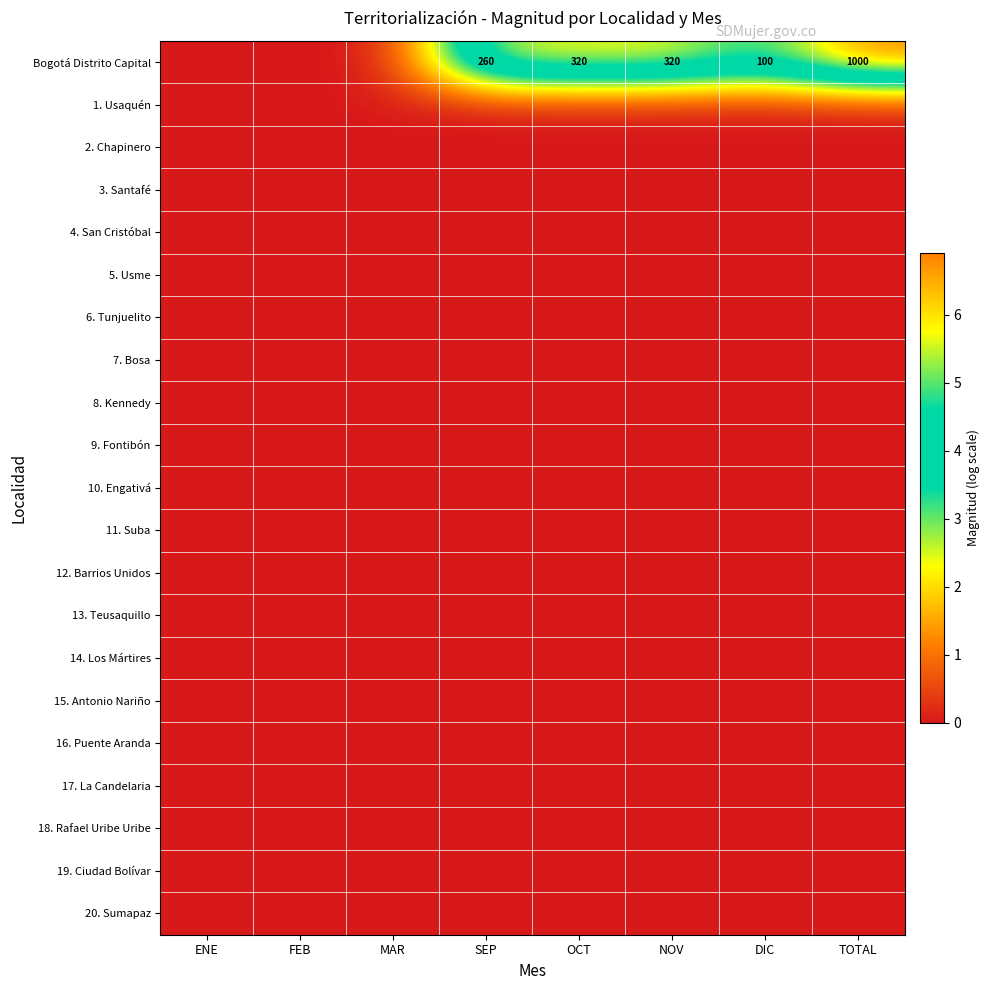

Between SEP and TOTAL, which is larger?

TOTAL